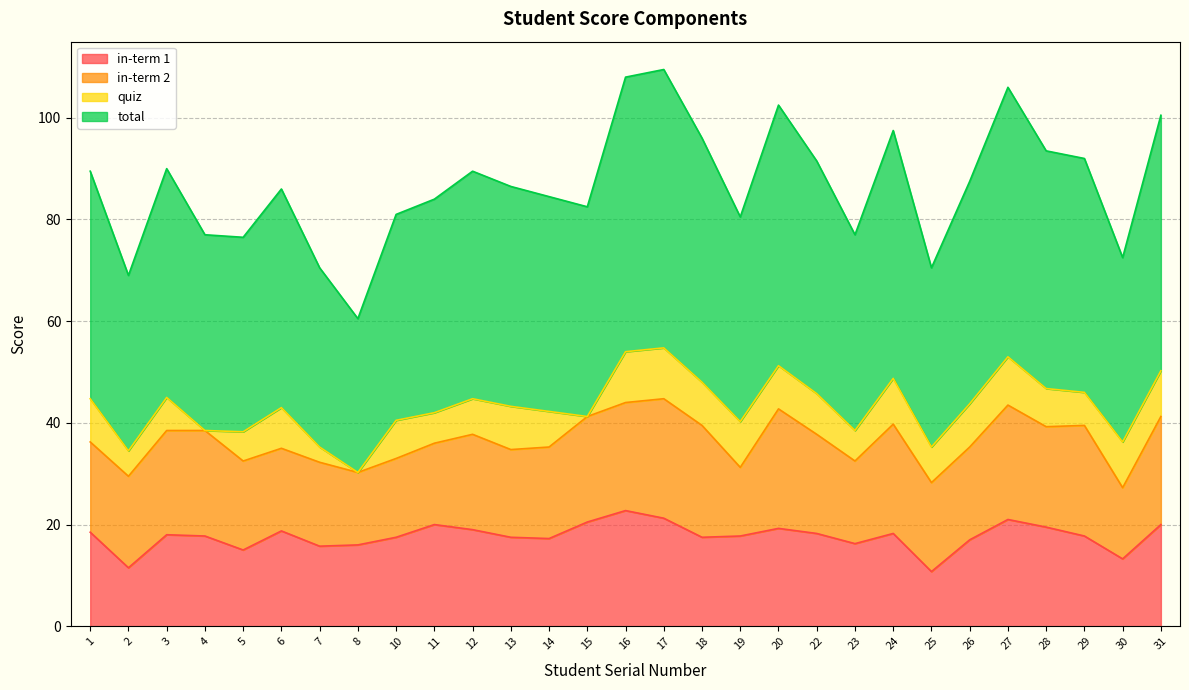

How many lines are shown in the chart?

4